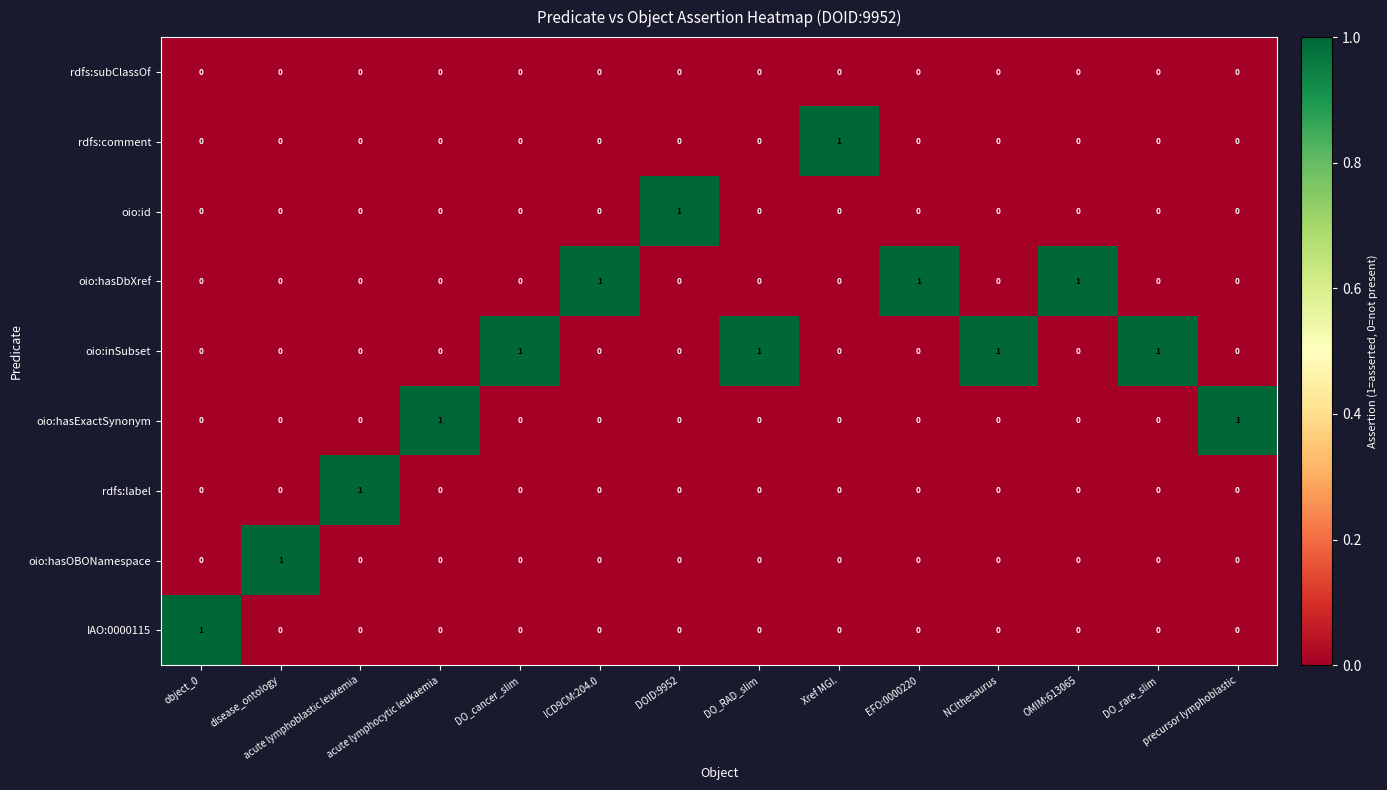

How many series are shown in this chart?

9